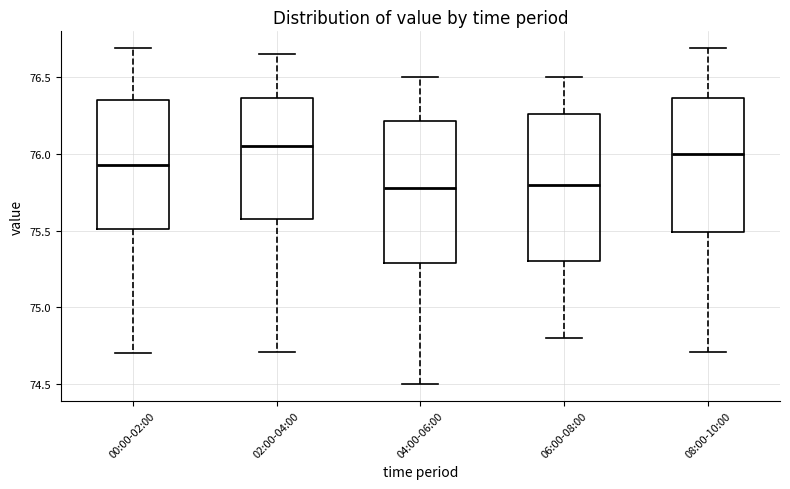

Where does the lower whisker of the box for 04:00-06:00 end on the y-axis? The values are not printed on the chart, so give them approximately, as read against the axis.

74.50